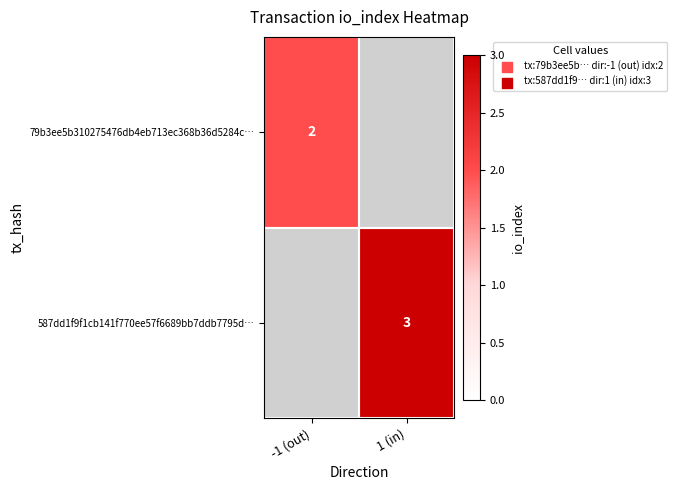

What is the minimum value shown in the chart?

2.0